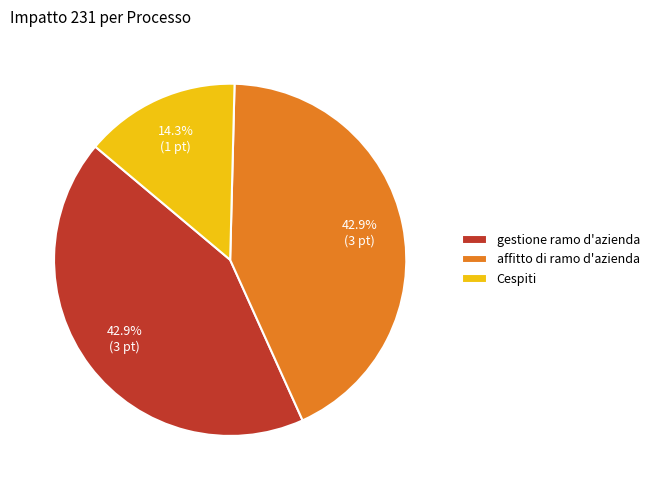

To the nearest percent, what is the difference between the Cespiti and affitto di ramo d'azienda slice percentages?

29%